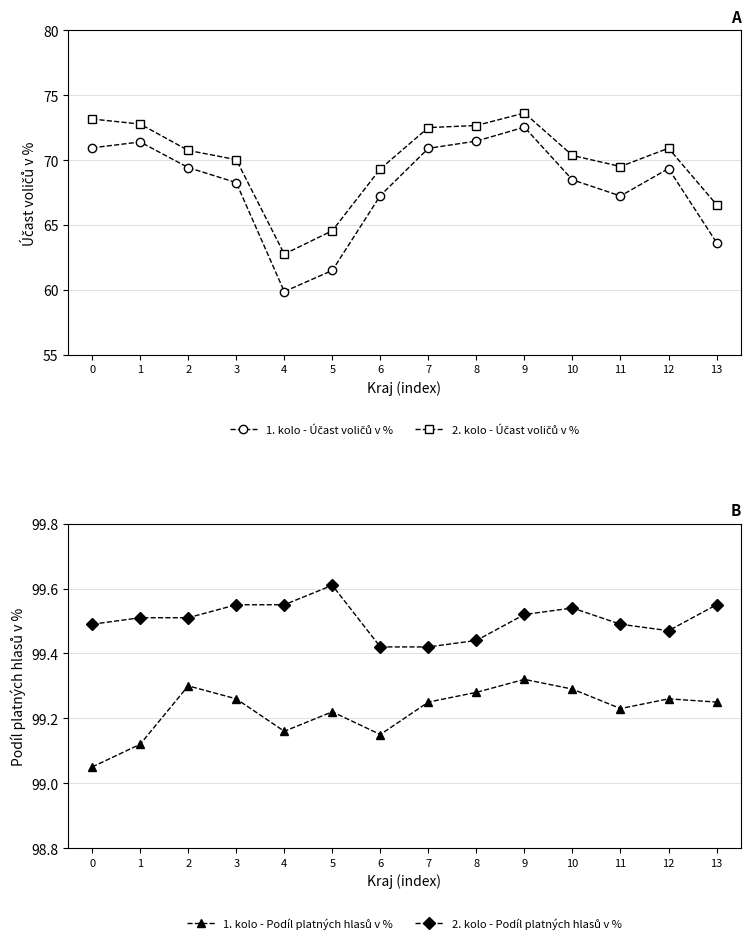

In 2. kolo - Účast voličů v %, how many points are lower than both neighbors (excluding endpoints)?

2